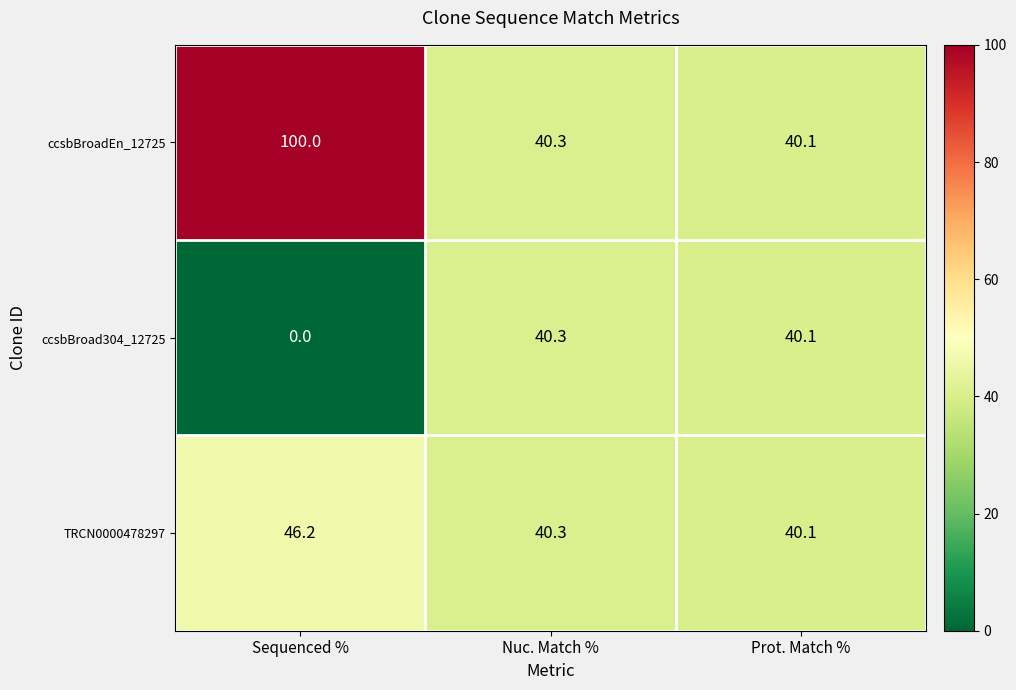

Rank the series at Sequenced % from highest to lowest value.

ccsbBroadEn_12725, TRCN0000478297, ccsbBroad304_12725